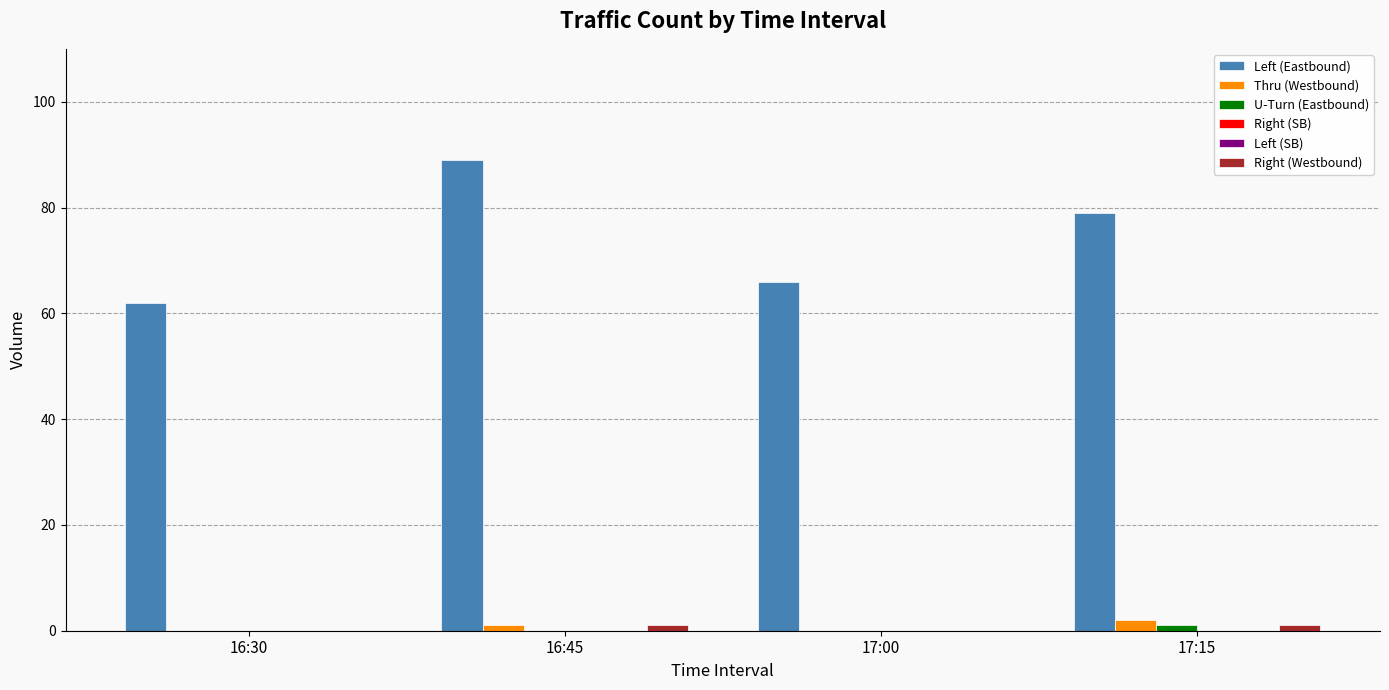

What is the total value across all series at 17:00?

66